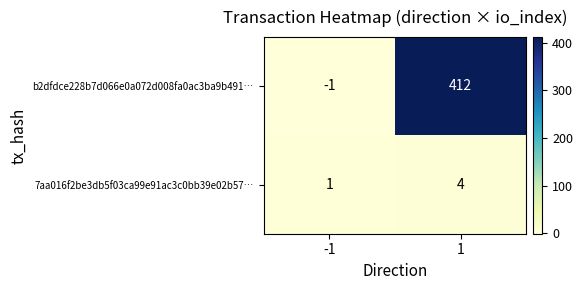

List the series in order of their overall mean, highest first.

b2dfdce228b7d066e0a072d008fa0ac3ba9b491…, 7aa016f2be3db5f03ca99e91ac3c0bb39e02b57…